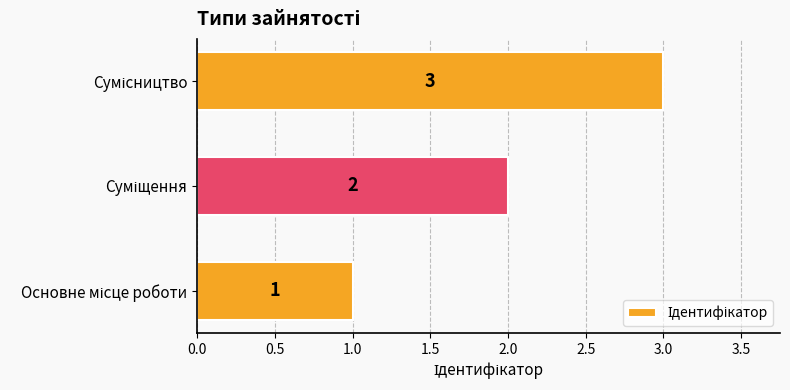

How many distinct data groups are displayed?

1